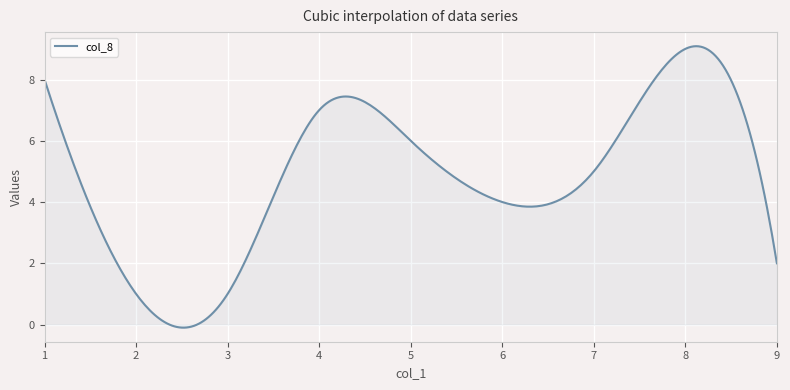

What is the difference between the maximum and minimum values?

9.2